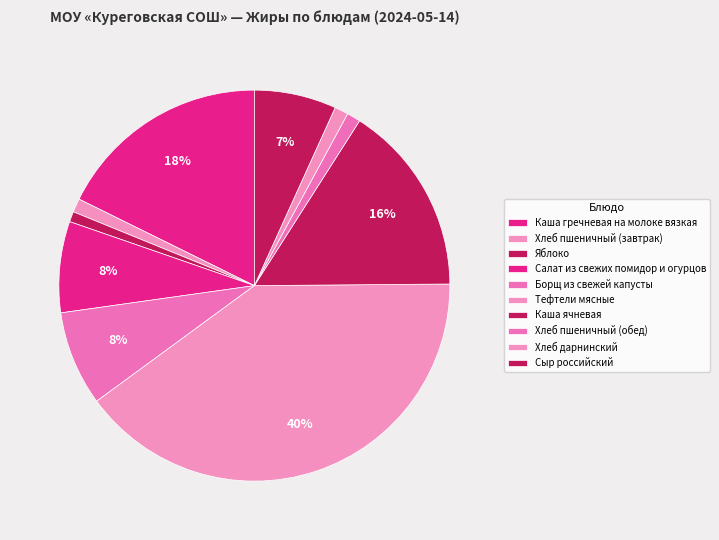

Is there any slice that represents more than half of the pie?

No